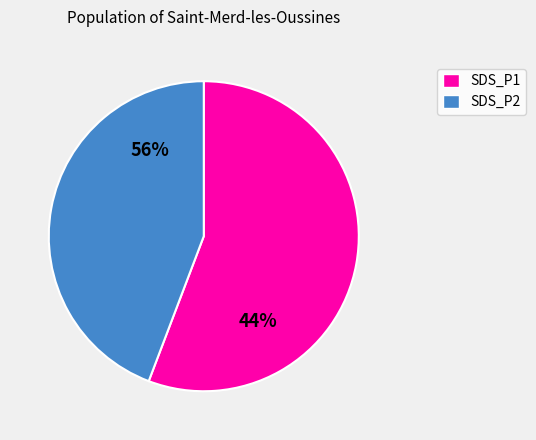

Between 38 and 5, which is larger?

38